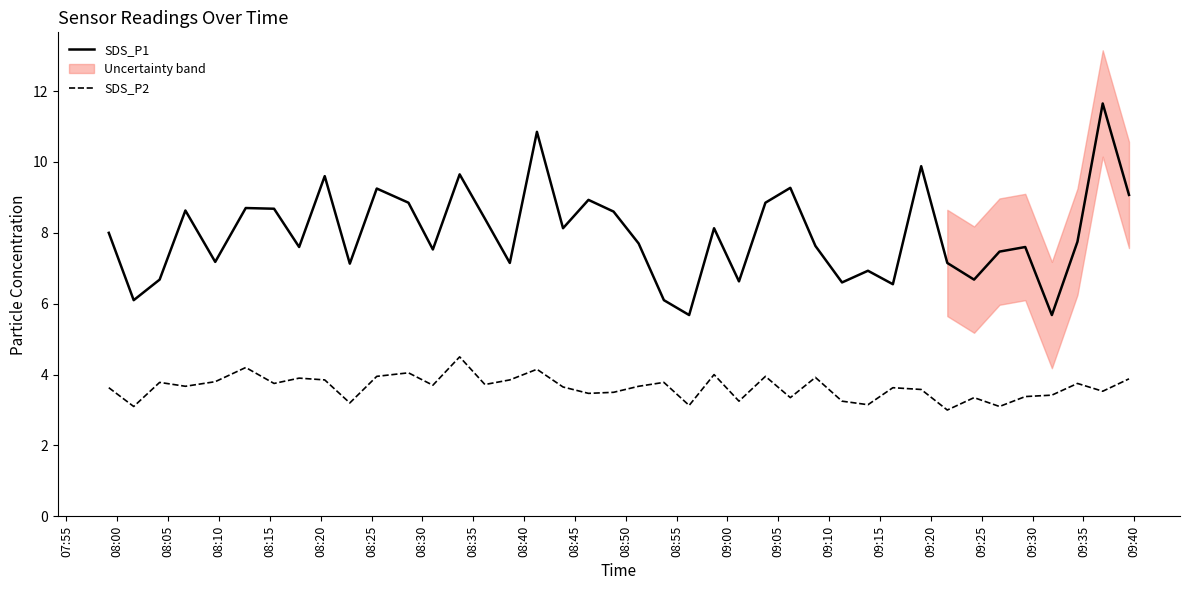

True or false: SDS_P1 and SDS_P2 intersect in this chart.

False